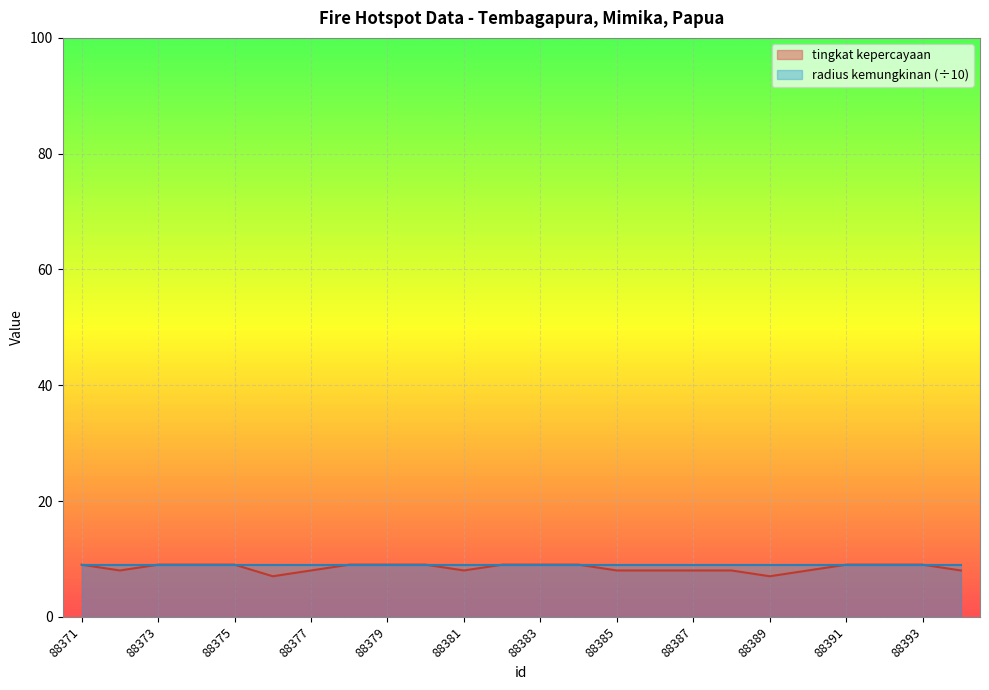

Reading left to right, list all the values displayed in this chart.

88371=9	88372=8	88373=9	88374=9	88375=9	88376=7	88377=8	88378=9	88379=9	88380=9	88381=8	88382=9	88383=9	88384=9	88385=8	88386=8	88387=8	88388=8	88389=7	88390=8	88391=9	88392=9	88393=9	88394=8